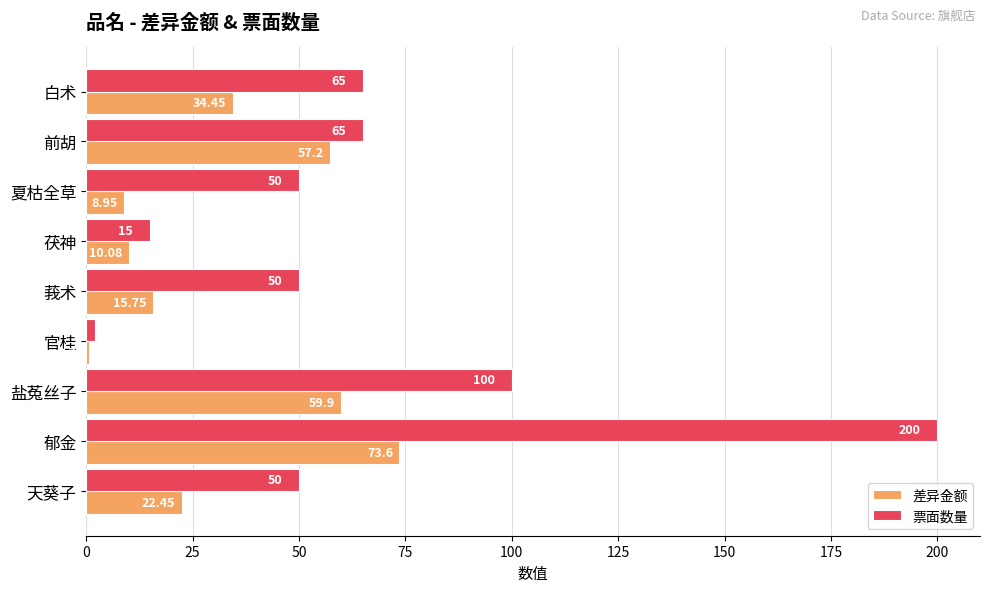

Rank the series by their maximum value, from lowest to highest.

差异金额, 票面数量